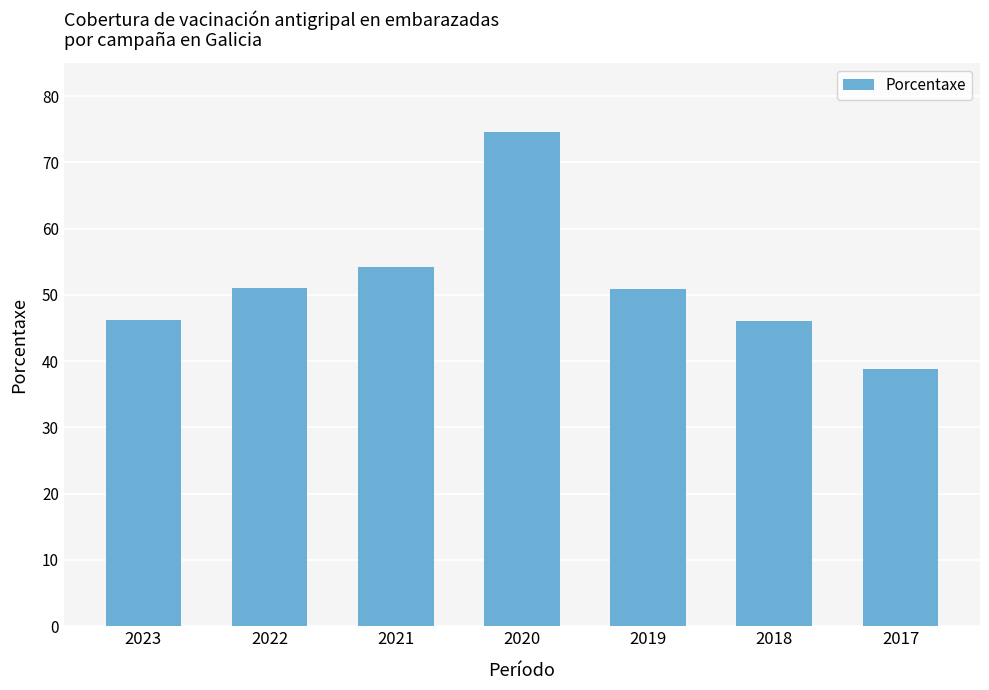

The value at 2022 is 51.0. True or false?

True